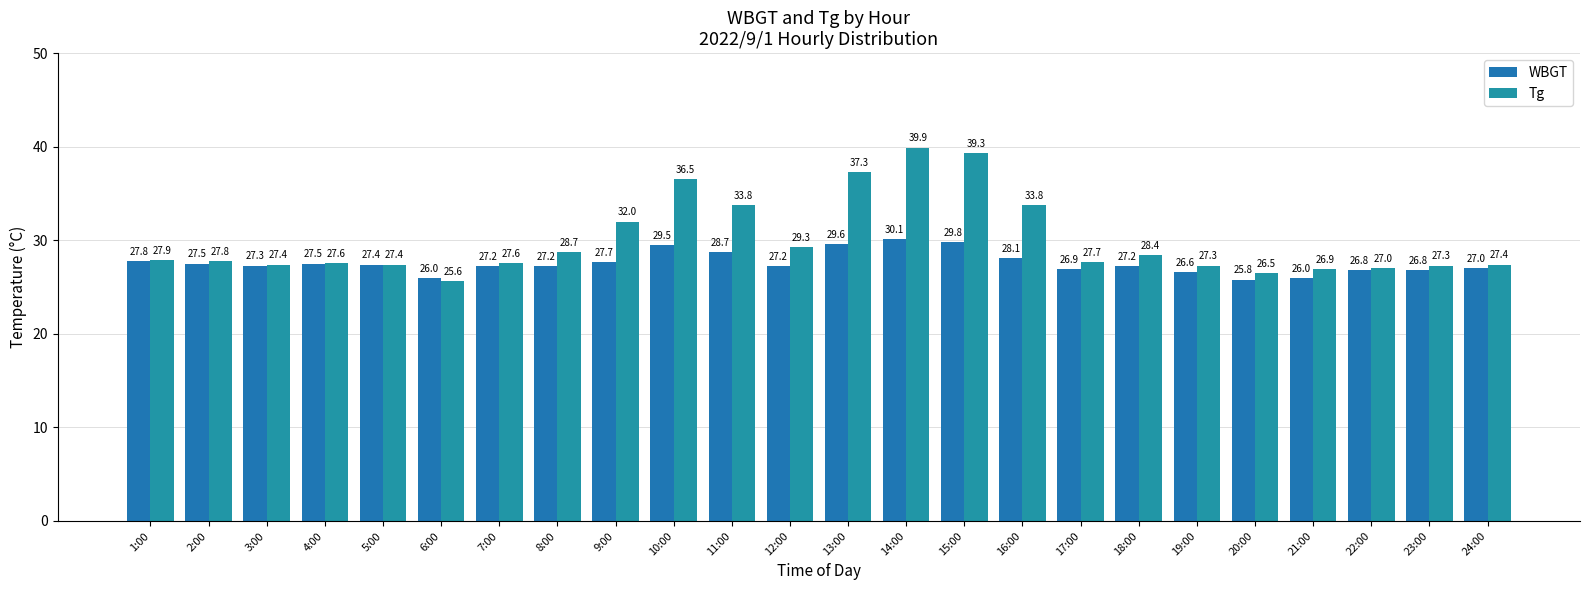

What is the average value of the WBGT series?

27.6